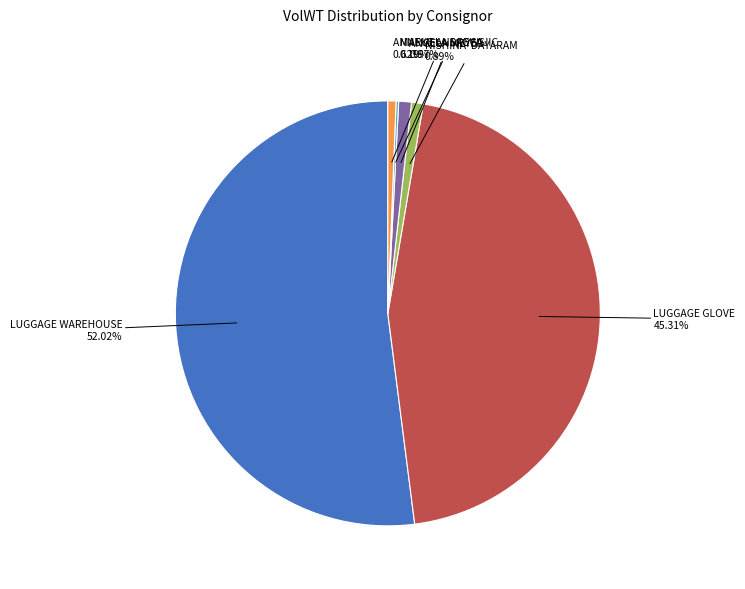

Is there a majority slice in this chart?

Yes